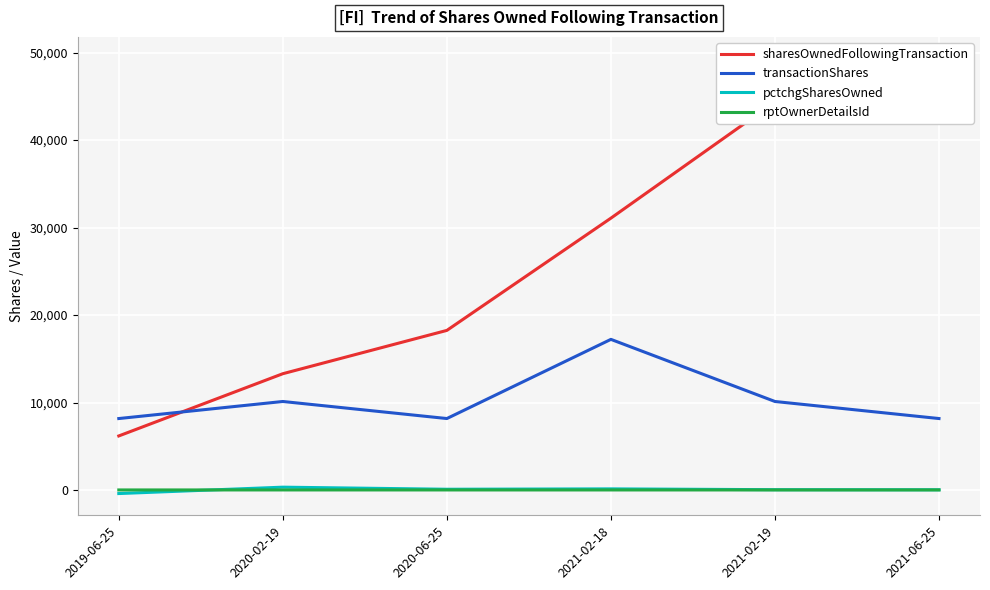

Reading left to right, transcribe all the data shown in this chart.

sharesOwnedFollowingTransaction: 2019-06-25=6176	2020-02-19=13292	2020-06-25=18244	2021-02-18=31078	2021-02-19=44365	2021-06-25=49317
transactionShares: 2019-06-25=8165	2020-02-19=10116	2020-06-25=8166	2021-02-18=17218	2021-02-19=10116	2021-06-25=8166
pctchgSharesOwned: 2019-06-25=-411	2020-02-19=319	2020-06-25=81	2021-02-18=124	2021-02-19=30	2021-06-25=20
rptOwnerDetailsId: 2019-06-25=1	2020-02-19=2	2020-06-25=1	2021-02-18=1	2021-02-19=1	2021-06-25=3